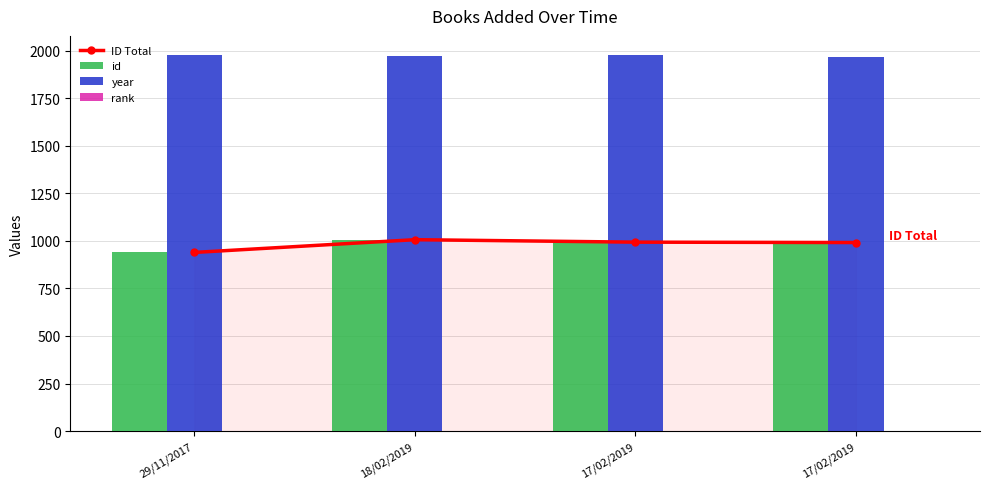

What is the label of the 3rd bar from the right?

18/02/2019